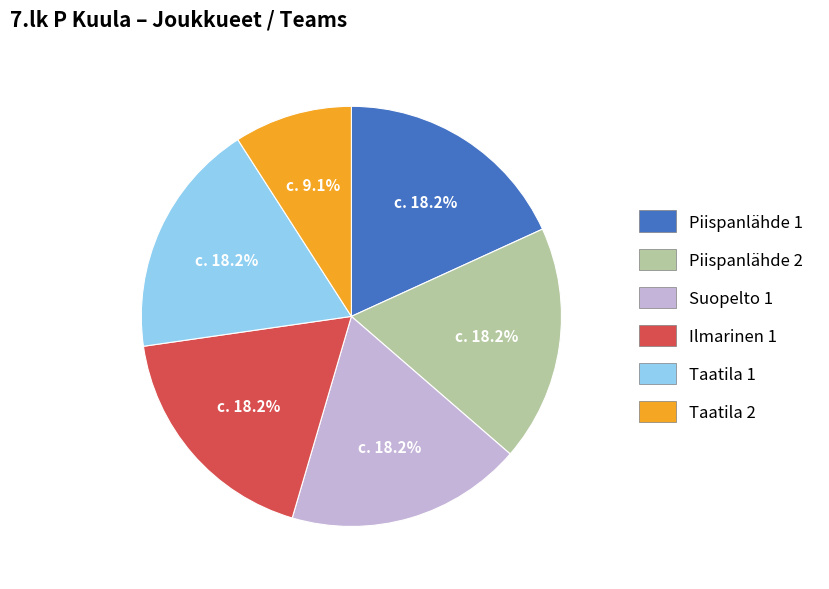

What is the smallest slice in the pie chart?

Taatila 2